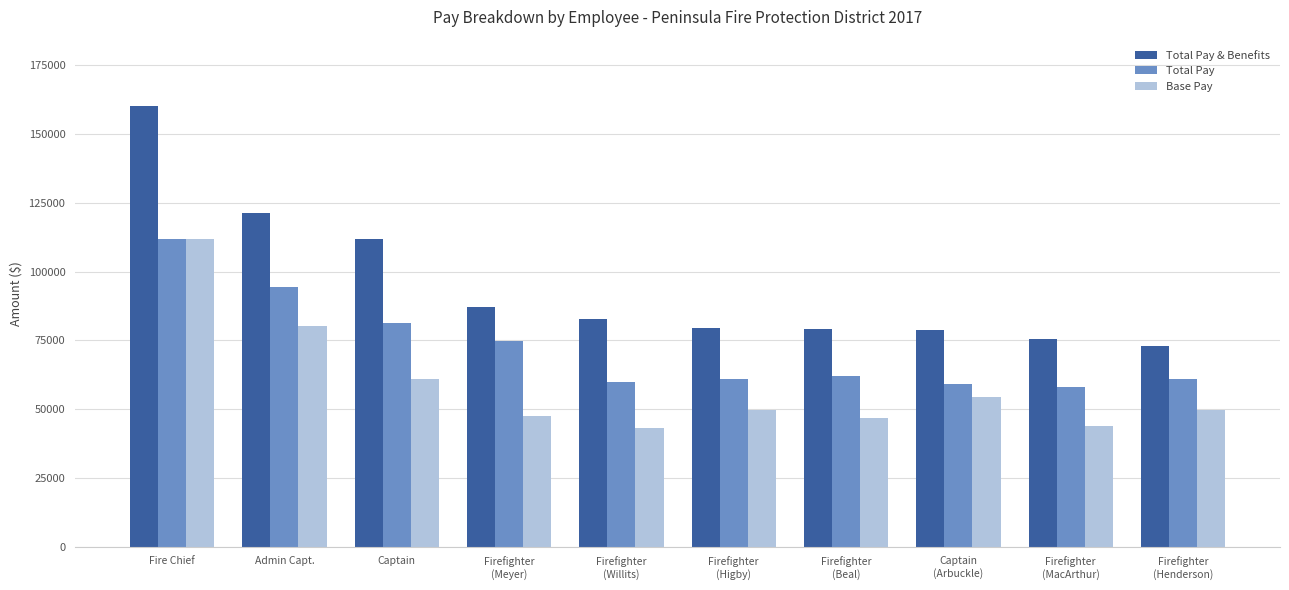

What is the value of the Base Pay bar at the 10th from the left?

49723